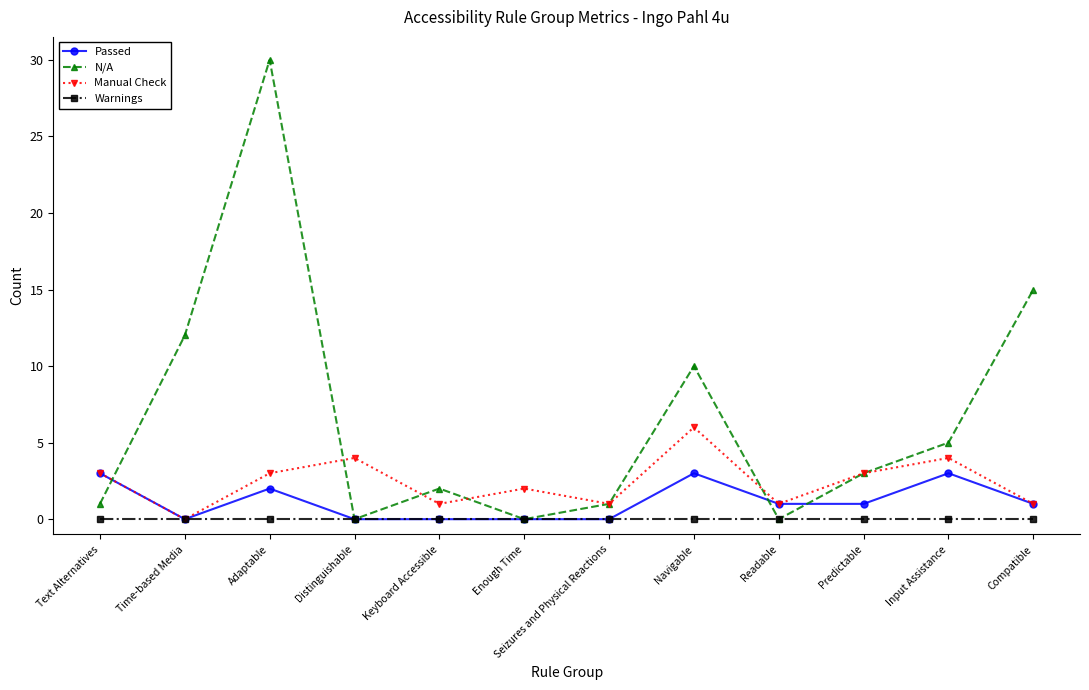

How many series are shown in this chart?

4